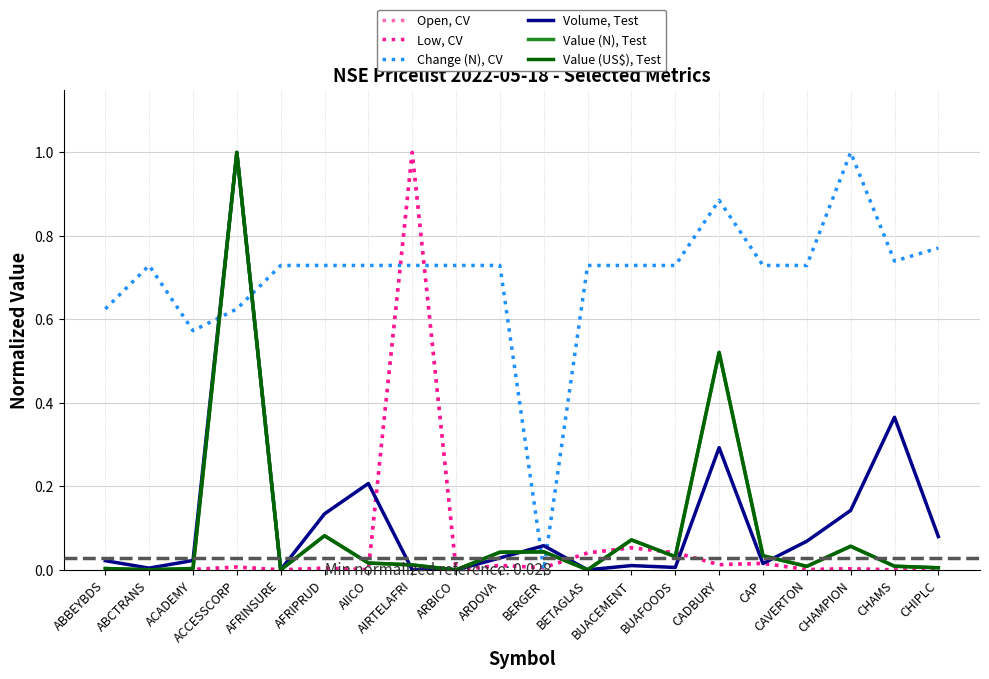

Reading left to right, list all the values displayed in this chart.

Open, CV: 0.0	0.0	0.0	0.0	0.0	0.0	0.0	1.0	0.0	0.0	0.0	0.0	0.1	0.0	0.0	0.0	0.0	0.0	0.0	0.0
Low, CV: 0.0	0.0	0.0	0.0	0.0	0.0	0.0	1.0	0.0	0.0	0.0	0.0	0.1	0.0	0.0	0.0	0.0	0.0	0.0	0.0
Change (N), CV: 0.6	0.7	0.6	0.6	0.7	0.7	0.7	0.7	0.7	0.7	0.0	0.7	0.7	0.7	0.9	0.7	0.7	1.0	0.7	0.8
Volume, Test: 0.0	0.0	0.0	1.0	0.0	0.1	0.2	0.0	0.0	0.0	0.1	0.0	0.0	0.0	0.3	0.0	0.1	0.1	0.4	0.1
Value (N), Test: 0.0	0.0	0.0	1.0	0.0	0.1	0.0	0.0	0.0	0.0	0.0	0.0	0.1	0.0	0.5	0.0	0.0	0.1	0.0	0.0
Value (US$), Test: 0.0	0.0	0.0	1.0	0.0	0.1	0.0	0.0	0.0	0.0	0.0	0.0	0.1	0.0	0.5	0.0	0.0	0.1	0.0	0.0